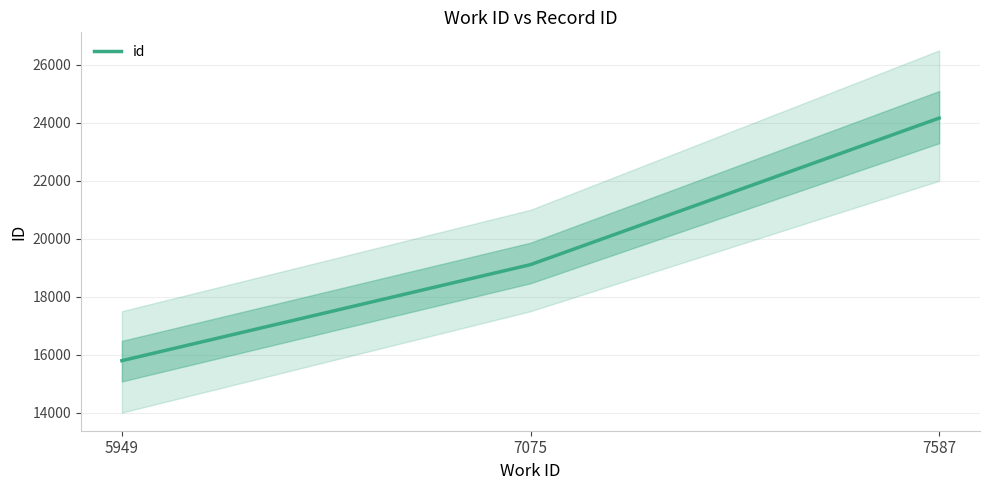

What is the approximate value at 5949, to the nearest 50?

15800